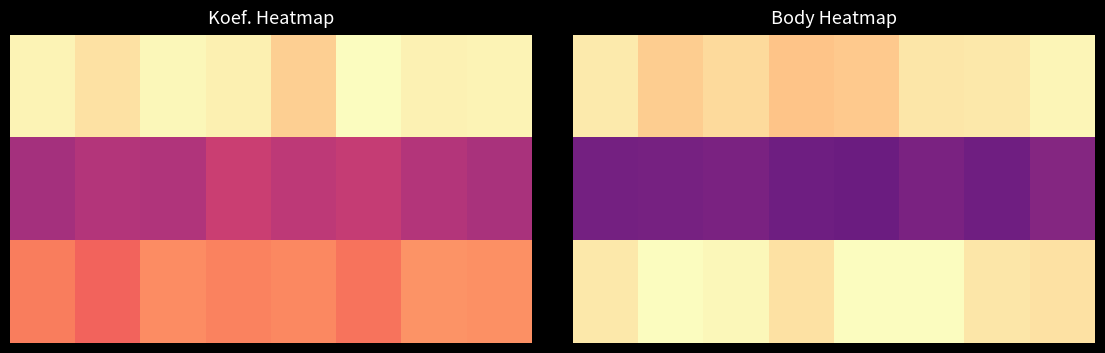

What is the total value across all series at 4?

5850.9